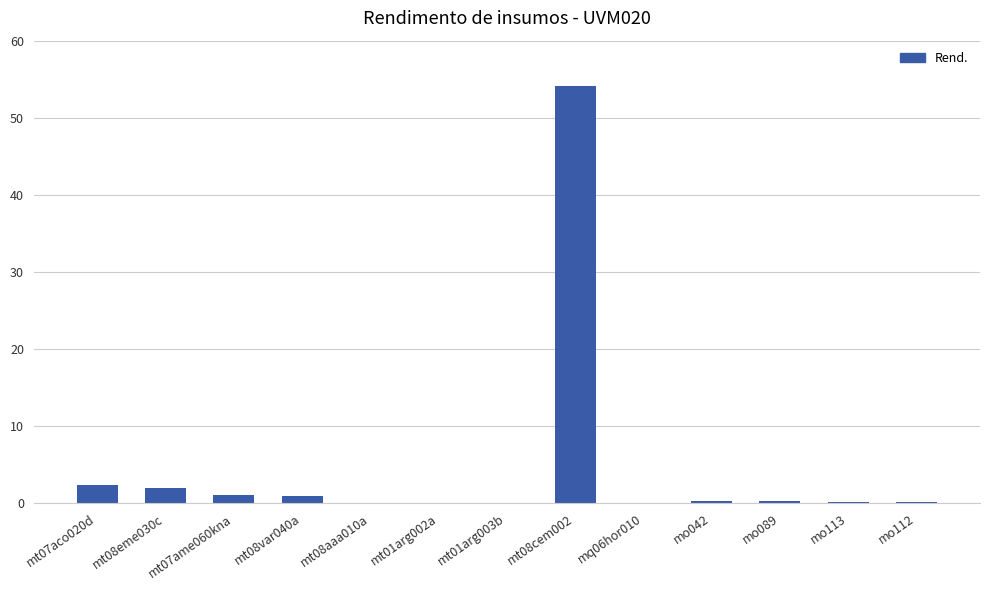

The value at mt08aaa010a is 0.0. True or false?

True